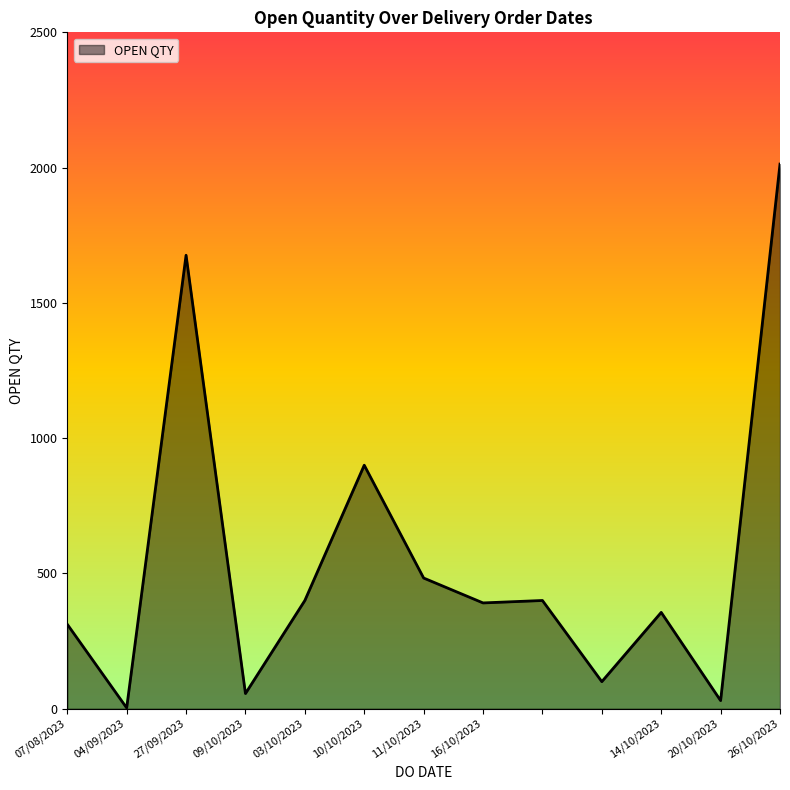

Count the number of categories in the chart.

13